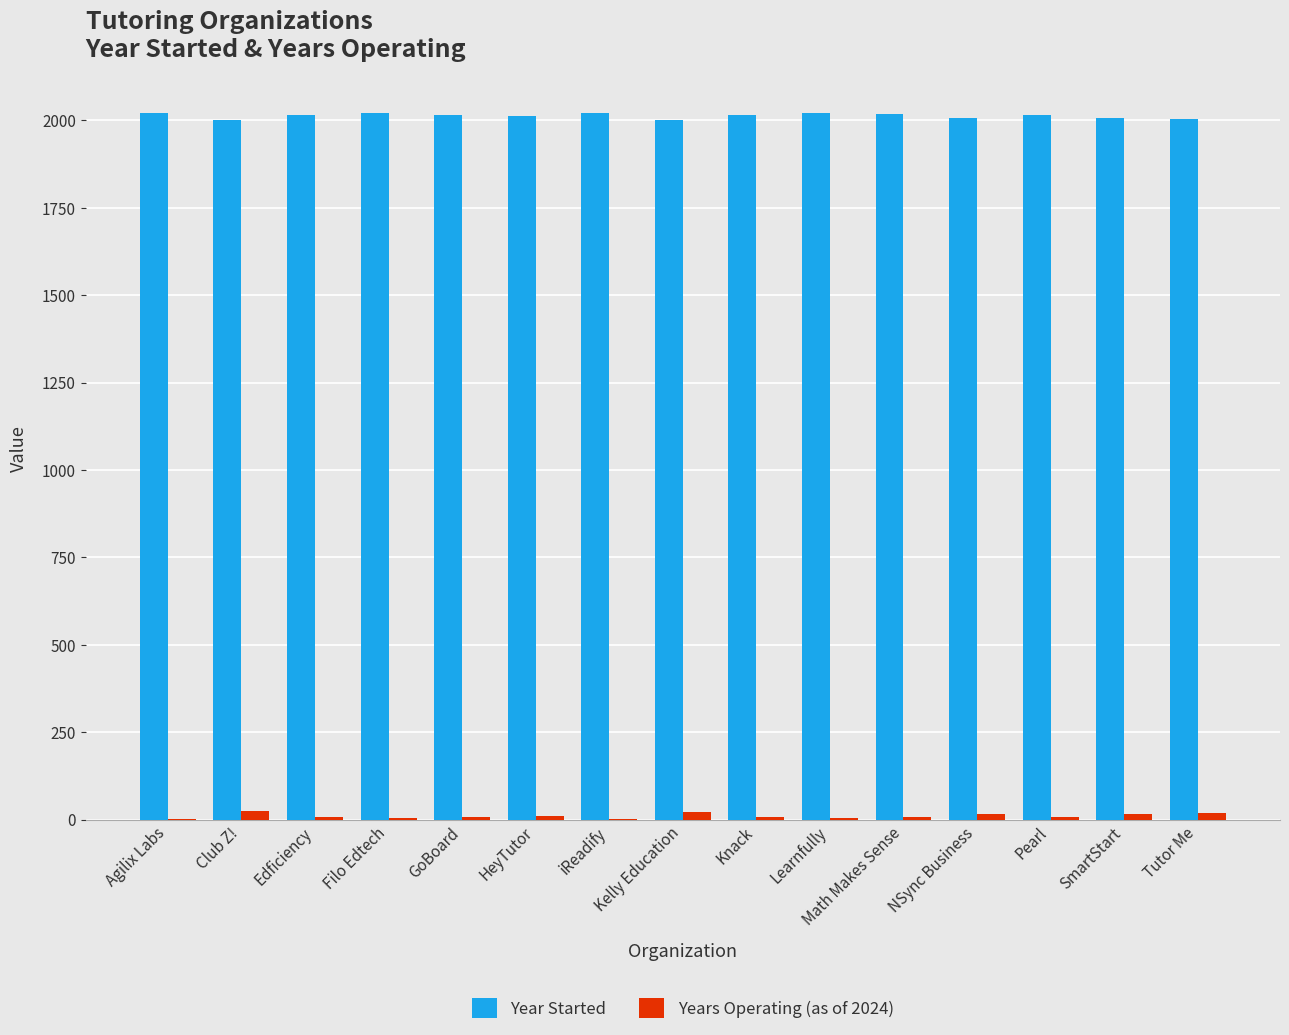

What is the greatest value displayed?

2022